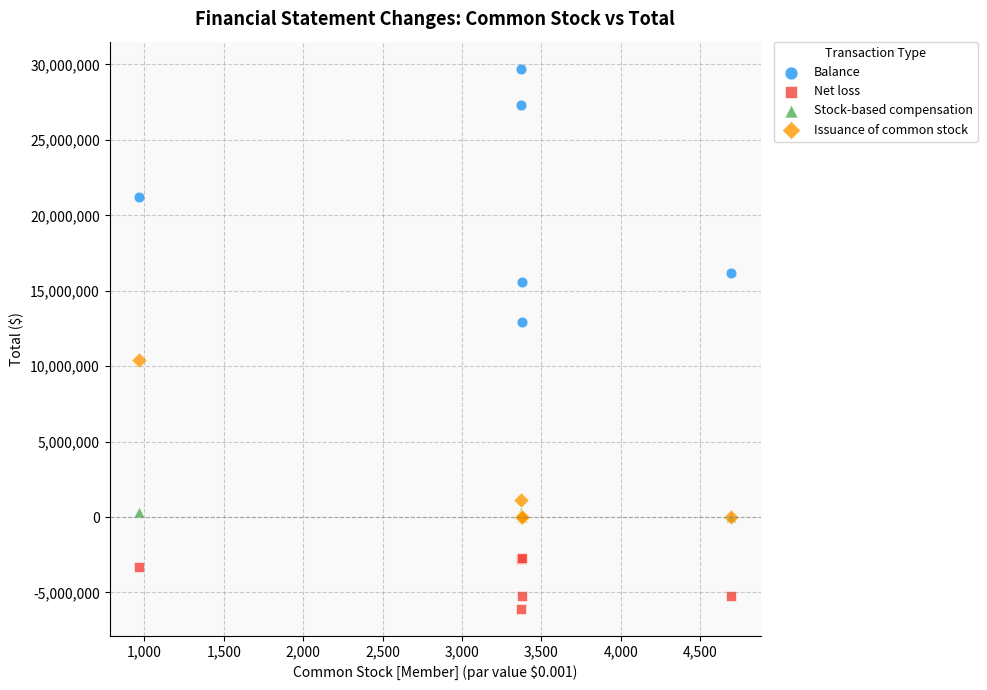

In the Issuance of common stock series, what Y value is closest to 5208760?

1148307